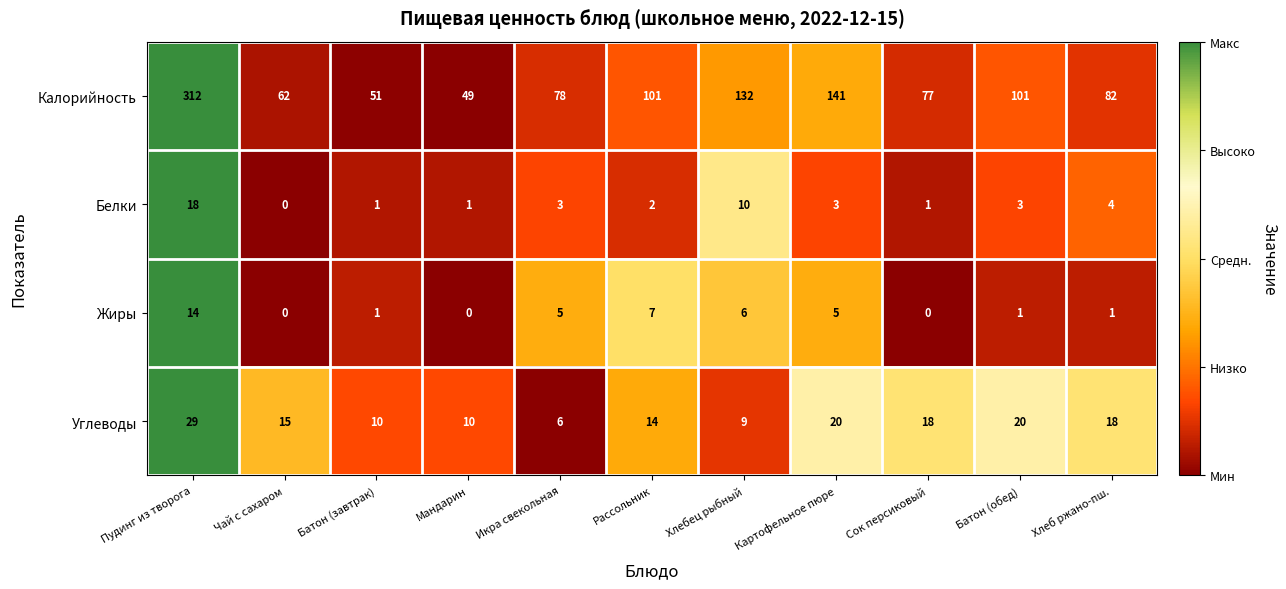

What is the maximum value for Жиры?

14